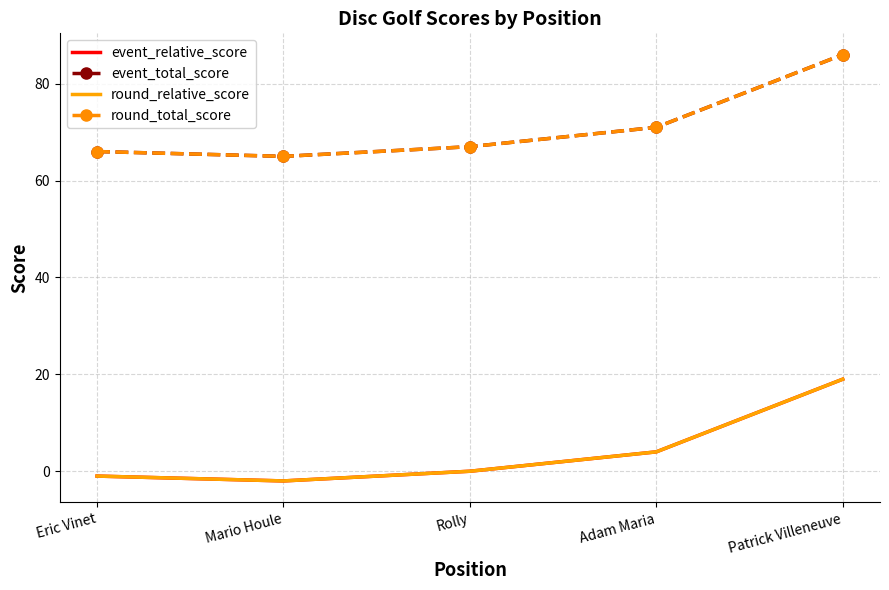

Which series has the largest range (max minus min)?

event_relative_score